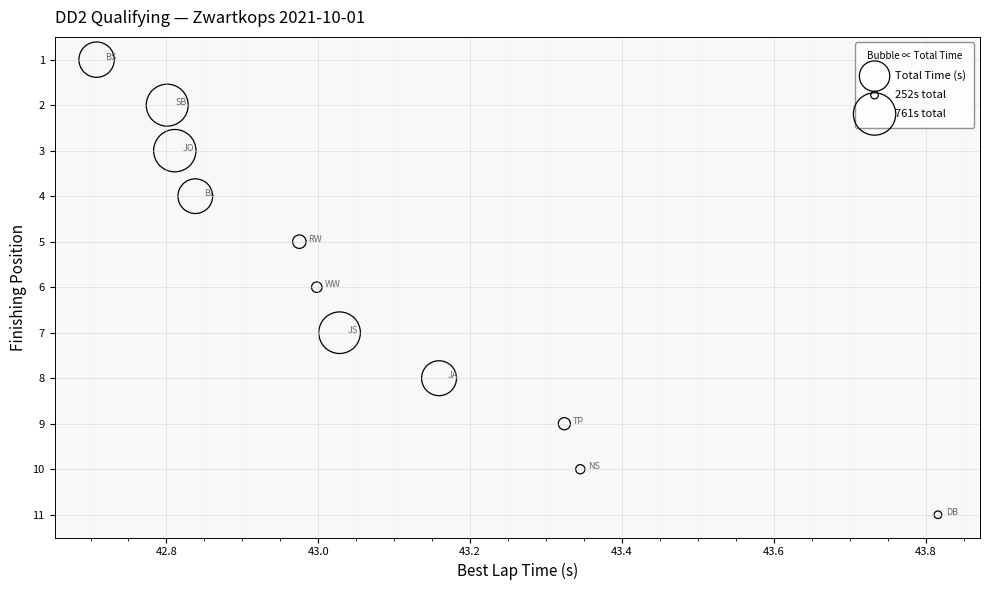

What is the average Y value?

6